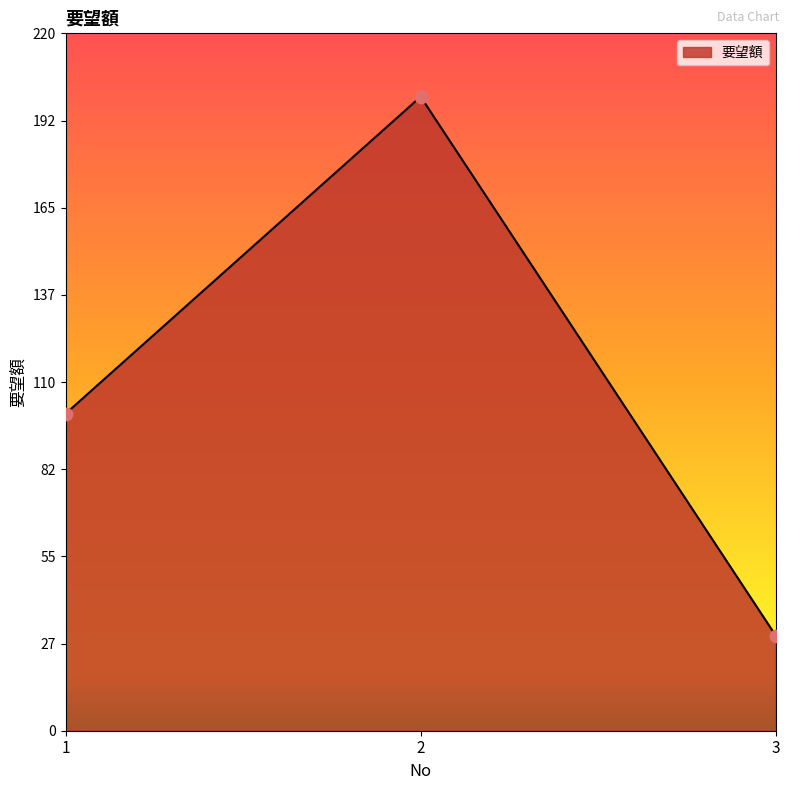

What is the change in value from 1 to 3?

-70